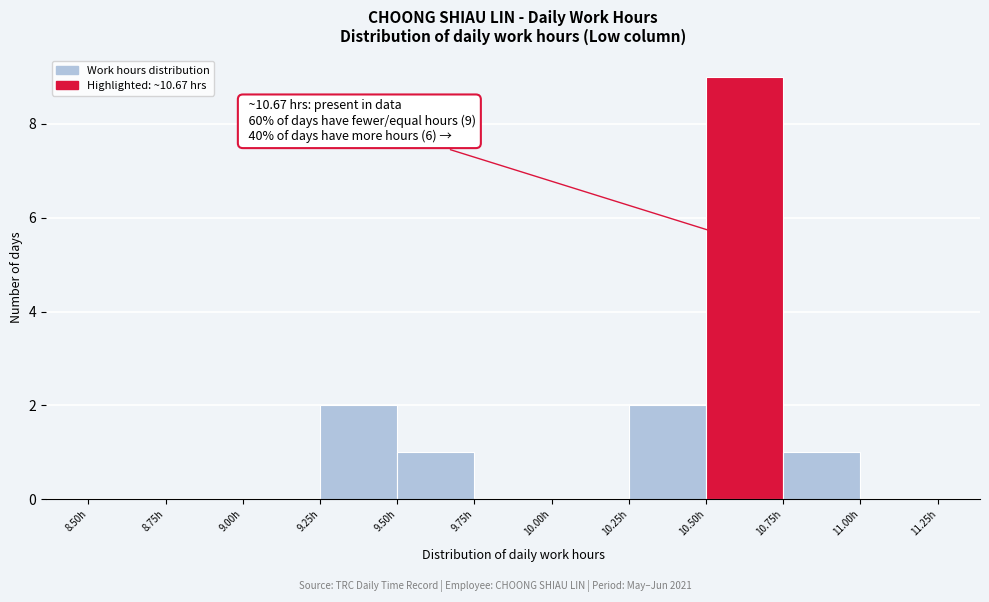

Which range on the x-axis has the tallest bar?

10.50 to 10.75